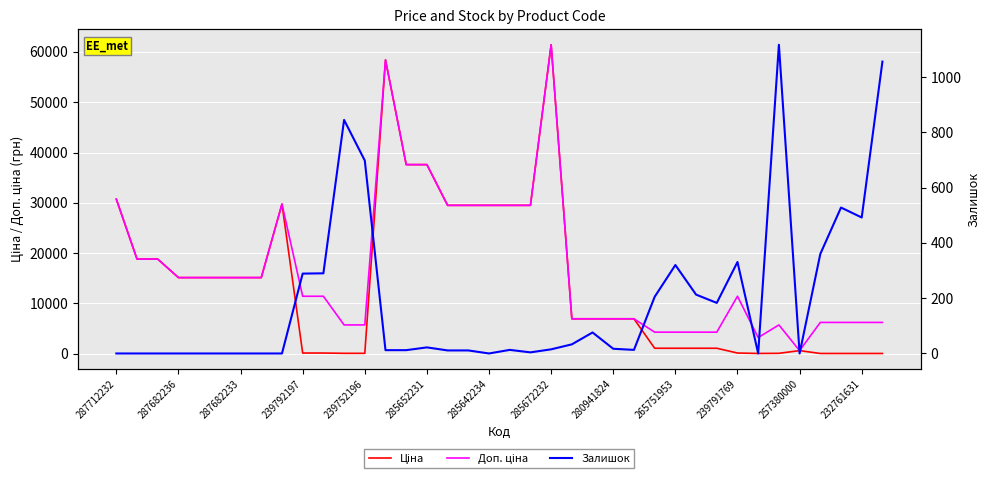

Is it true that Ціна equals 20.1 at 257380000?

False